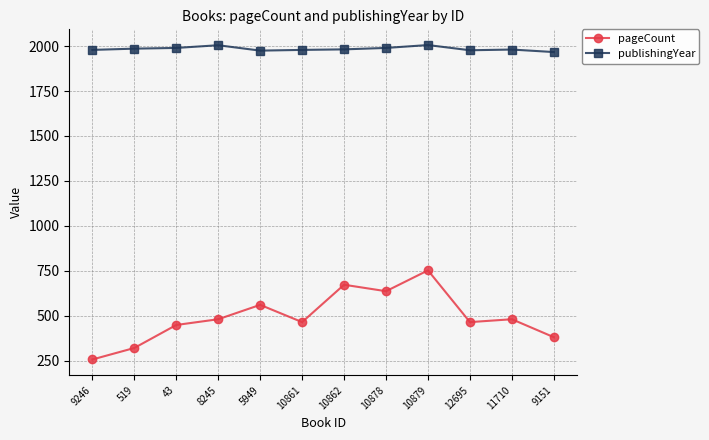

True or false: pageCount and publishingYear intersect in this chart.

False